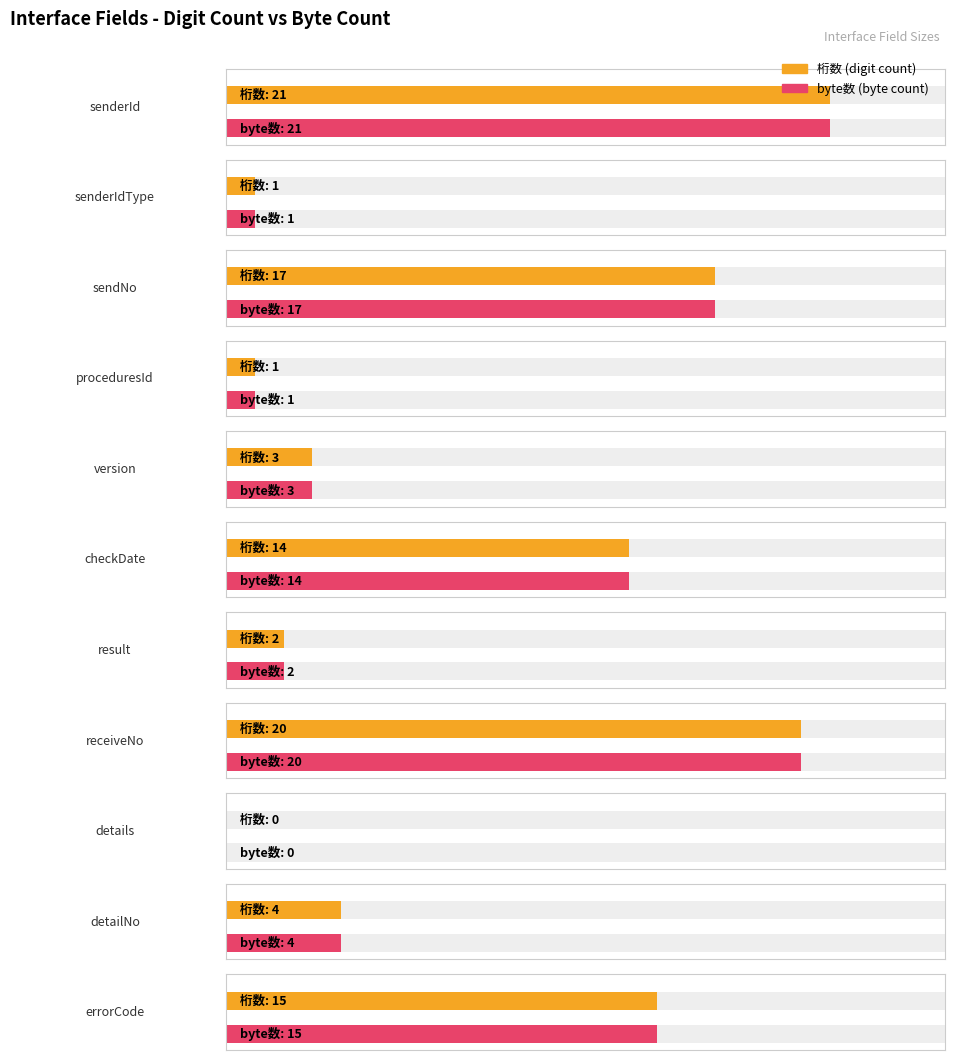

How many data points does each series have?

11